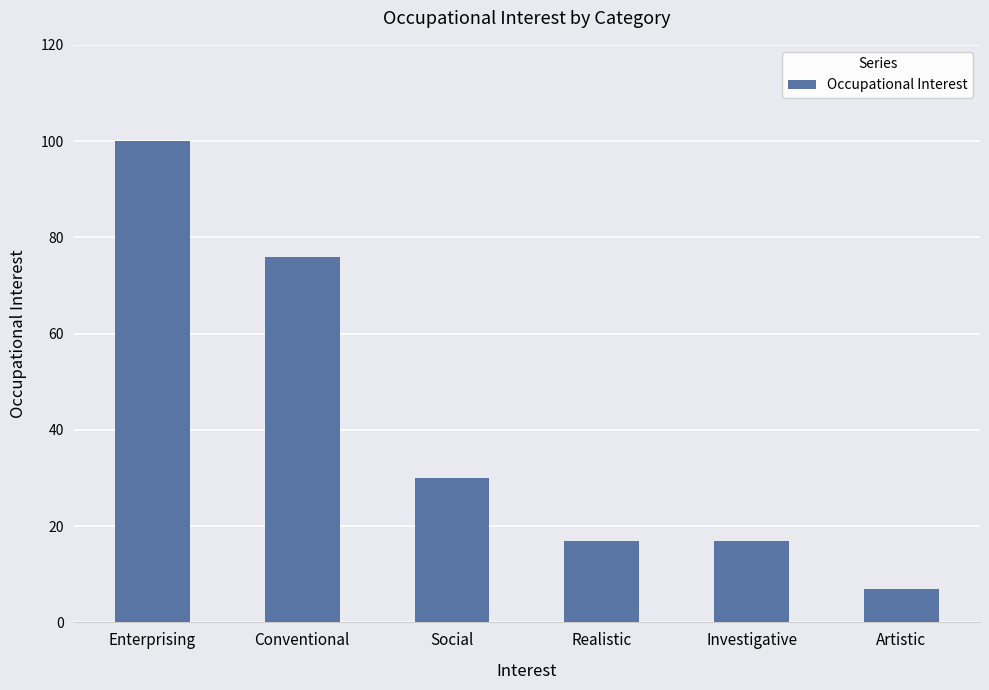

How many values are between 17 and 76?

4